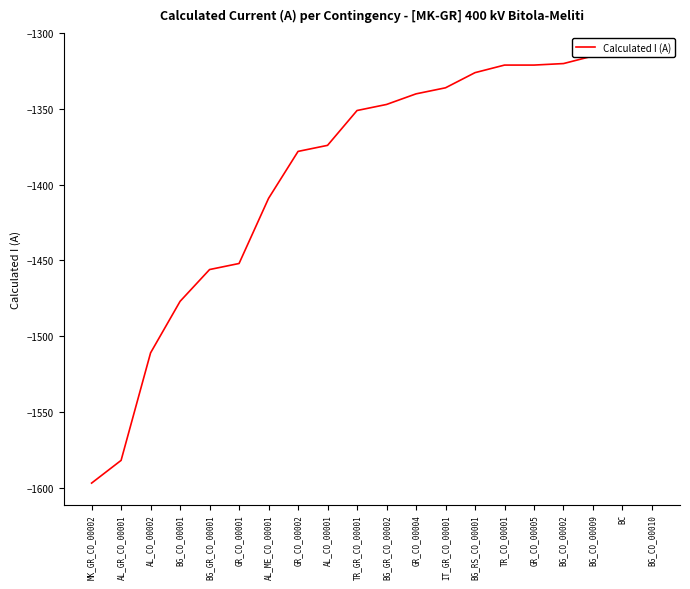

How many lines are shown in the chart?

1